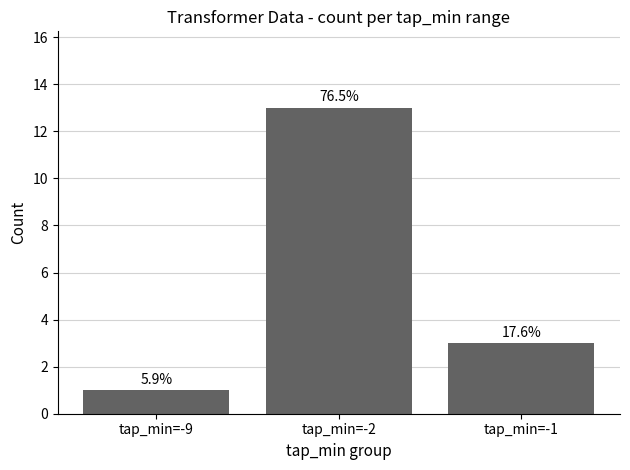

Reading left to right, what are all the values shown in this chart?

1	13	3